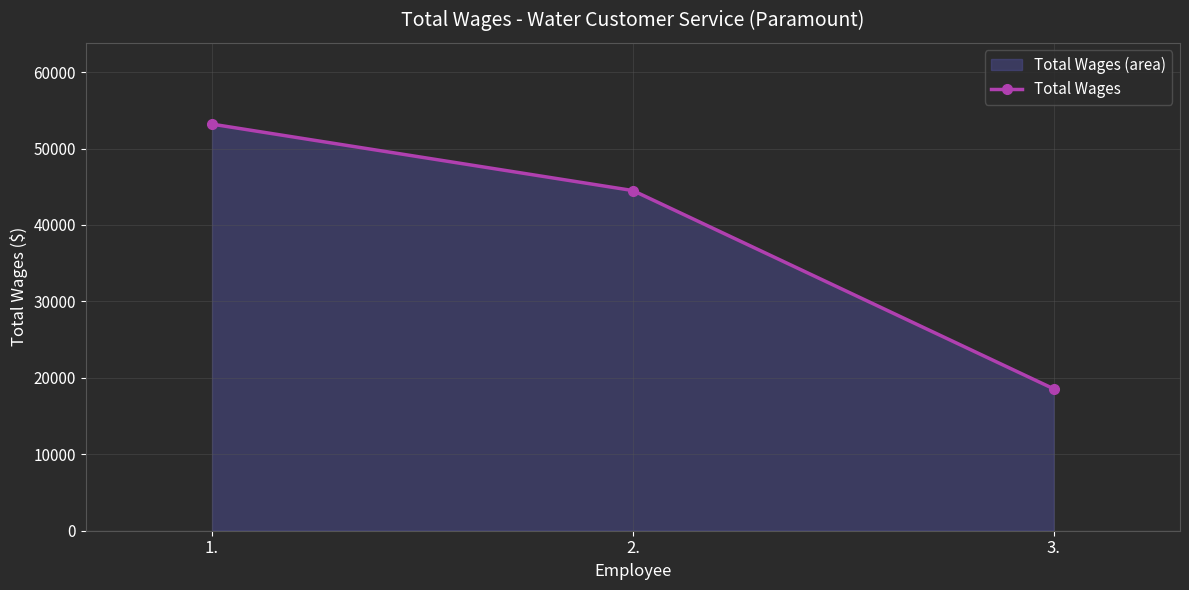

What is the label of the 1st point from the right?

3.